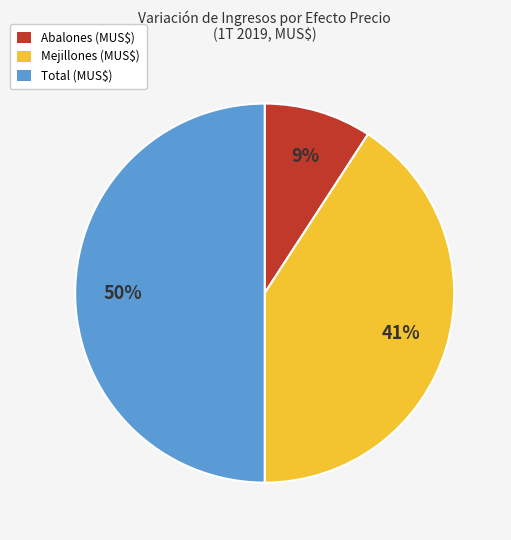

True or false: Abalones accounts for 17% of the total.

False